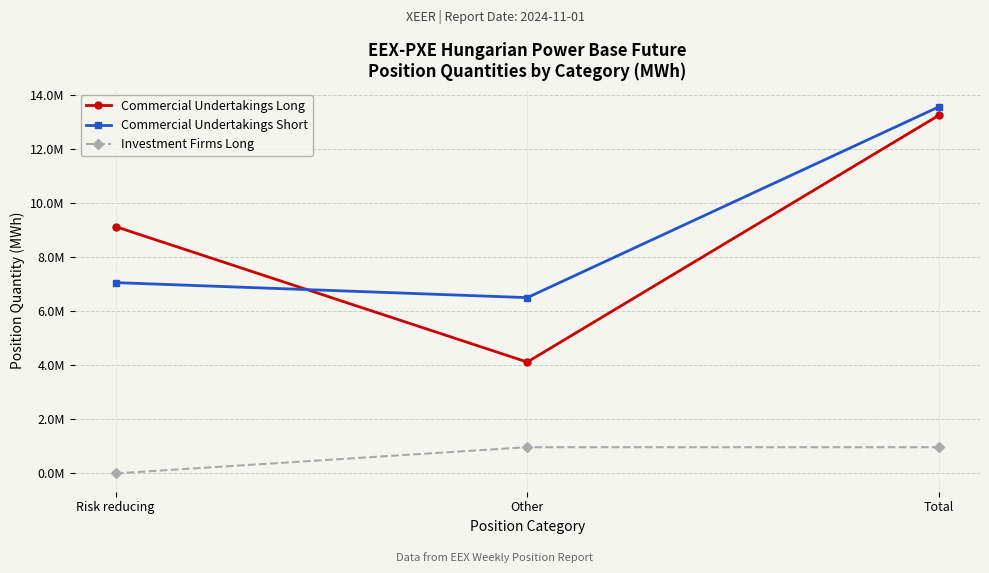

At Risk reducing, list the series in order from largest to smallest.

Commercial Undertakings Long, Commercial Undertakings Short, Investment Firms Long